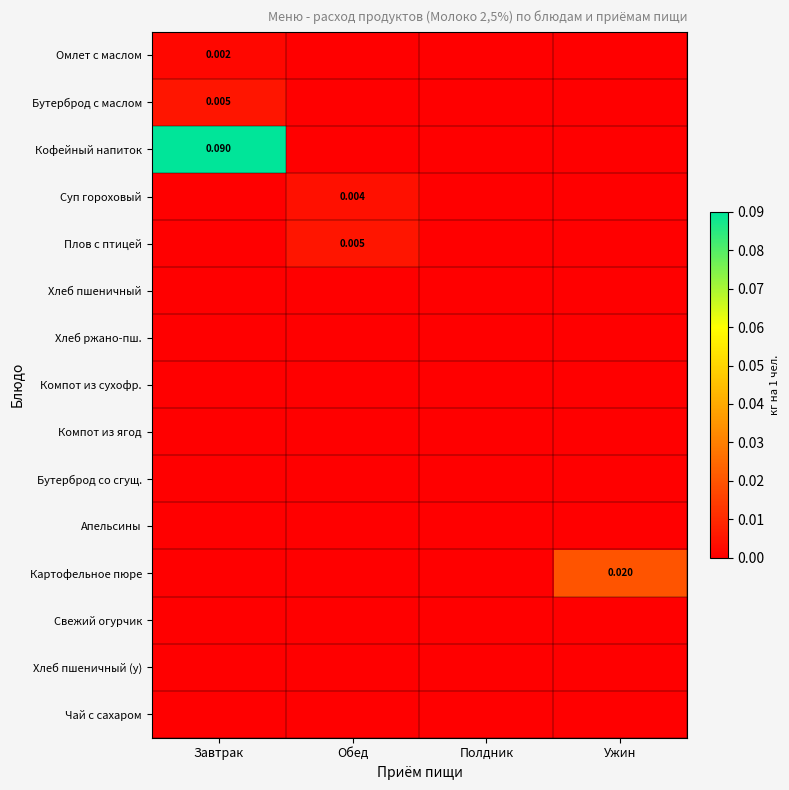

Which series has the largest total across all categories?

Кофейный напиток